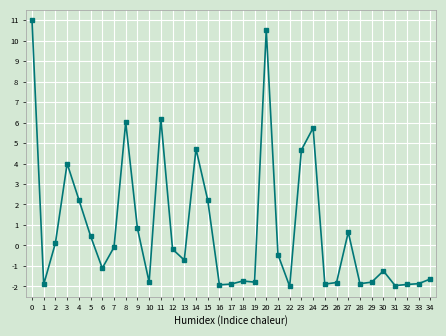

What is the minimum value shown in the chart?

-2.0